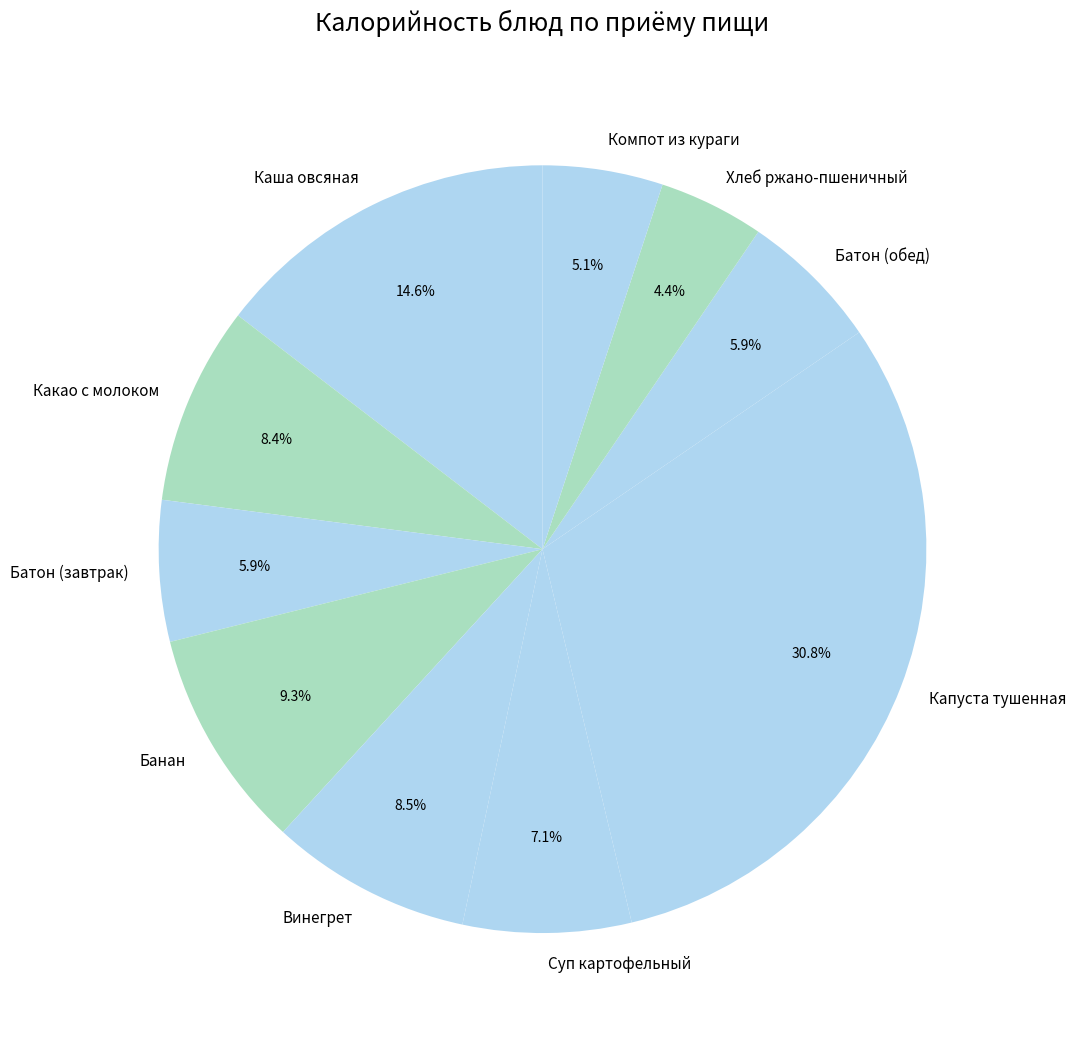

How many slices are in this pie chart?

10